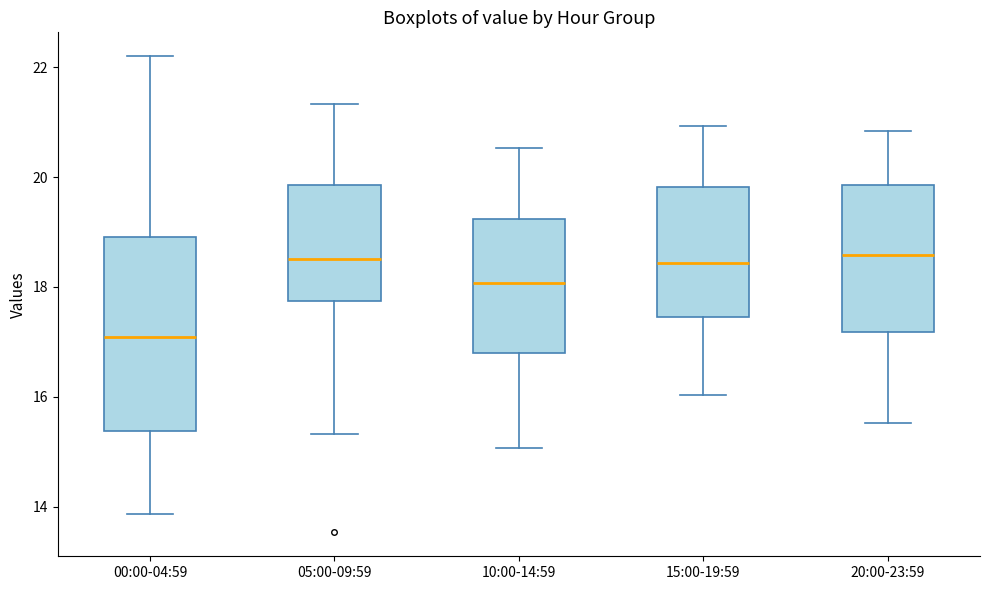

Which box is the tallest, from its lower edge to its upper edge?

00:00-04:59